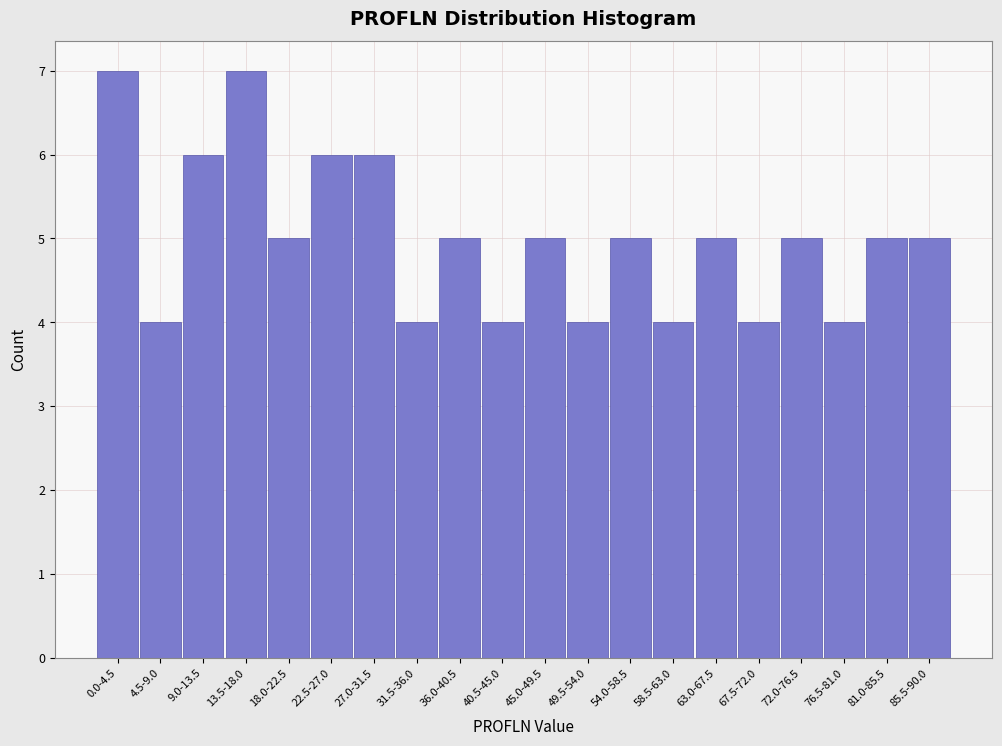

Reading left to right, transcribe all the data shown in this chart.

7	4	6	7	5	6	6	4	5	4	5	4	5	4	5	4	5	4	5	5